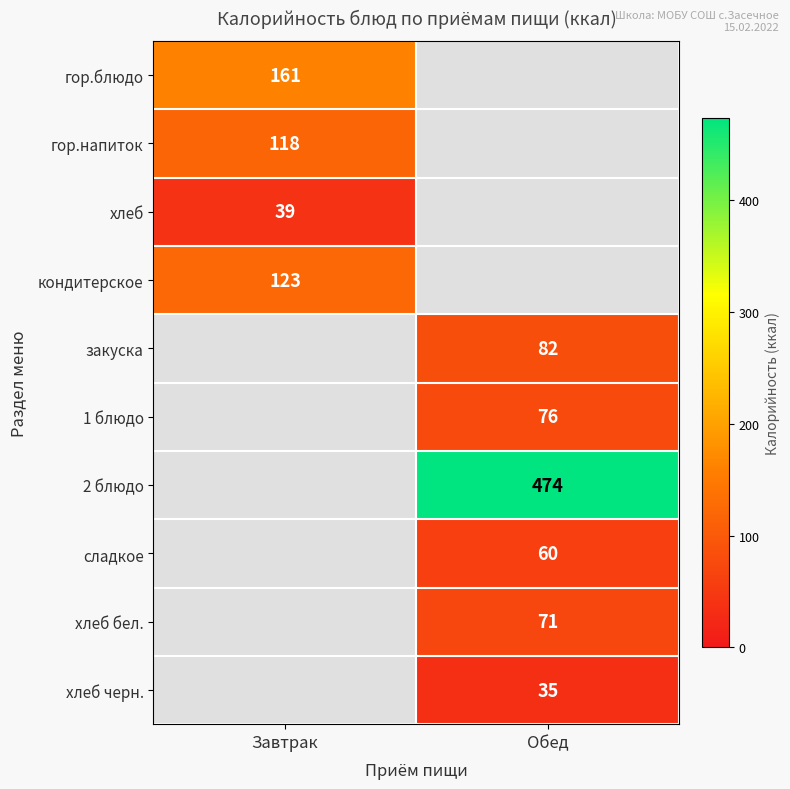

The value of гор.напиток at Завтрак is 54. True or false?

False